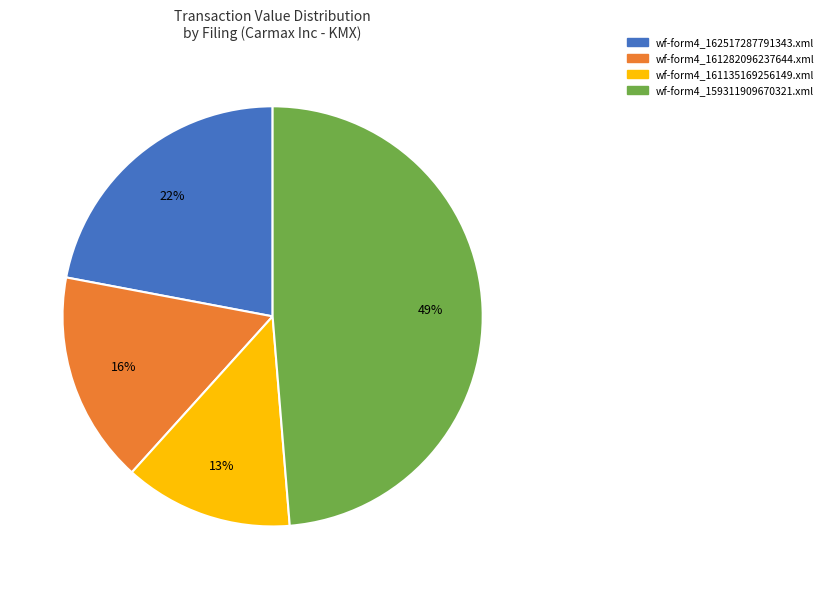

Which category has the smallest portion of the pie?

wf-form4_161135169256149.xml